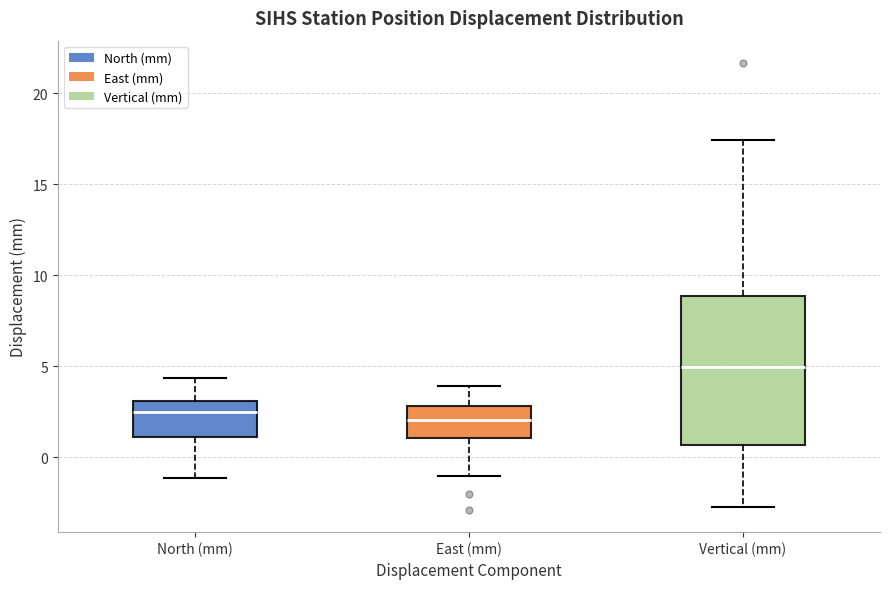

Where is the lower edge of the box for Vertical (mm) on the y-axis? The values are not printed on the chart, so give them approximately, as read against the axis.

0.5